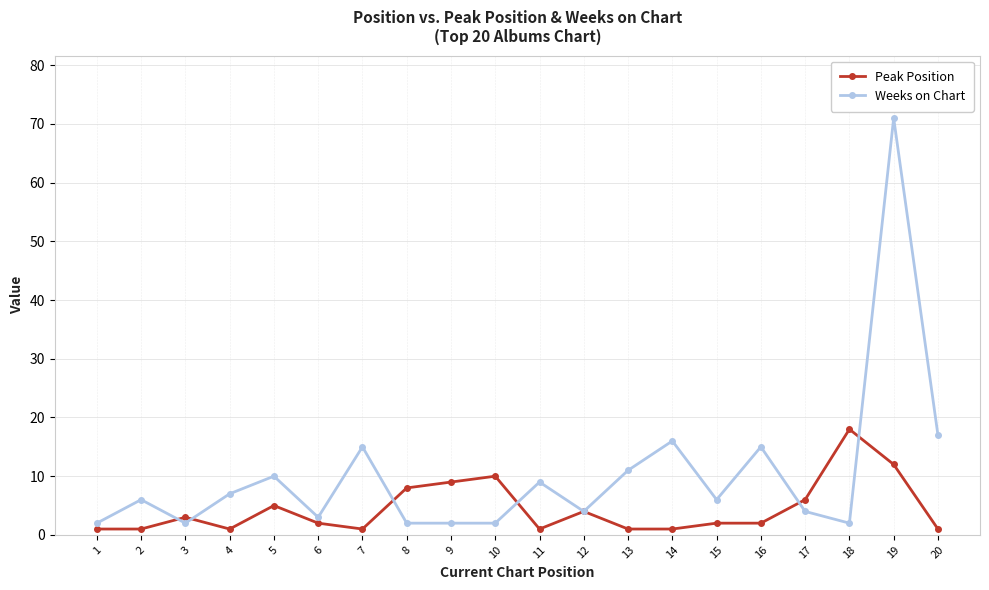

Is it true that Peak Position equals 16 at 9?

False